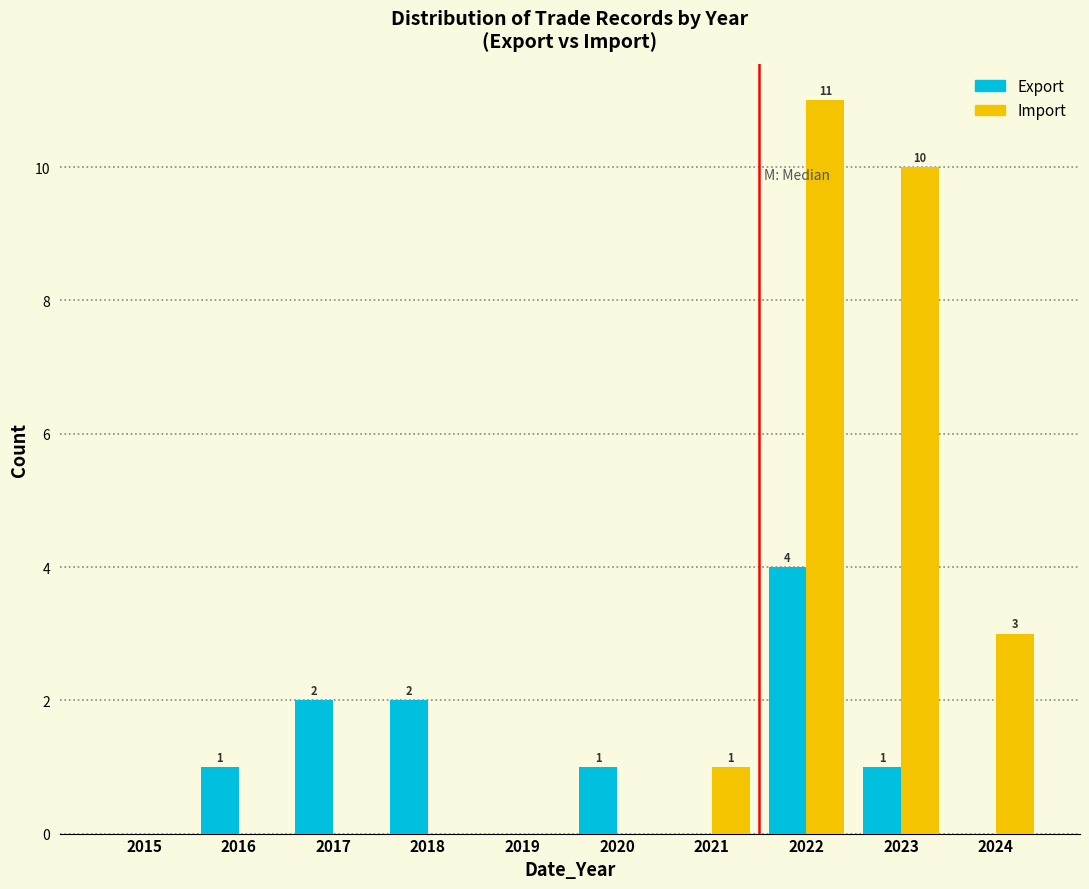

Reading left to right, transcribe all the data shown in this chart.

Export: 2015=0	2016=1	2017=2	2018=2	2019=0	2020=1	2021=0	2022=4	2023=1	2024=0
Import: 2015=0	2016=0	2017=0	2018=0	2019=0	2020=0	2021=1	2022=11	2023=10	2024=3